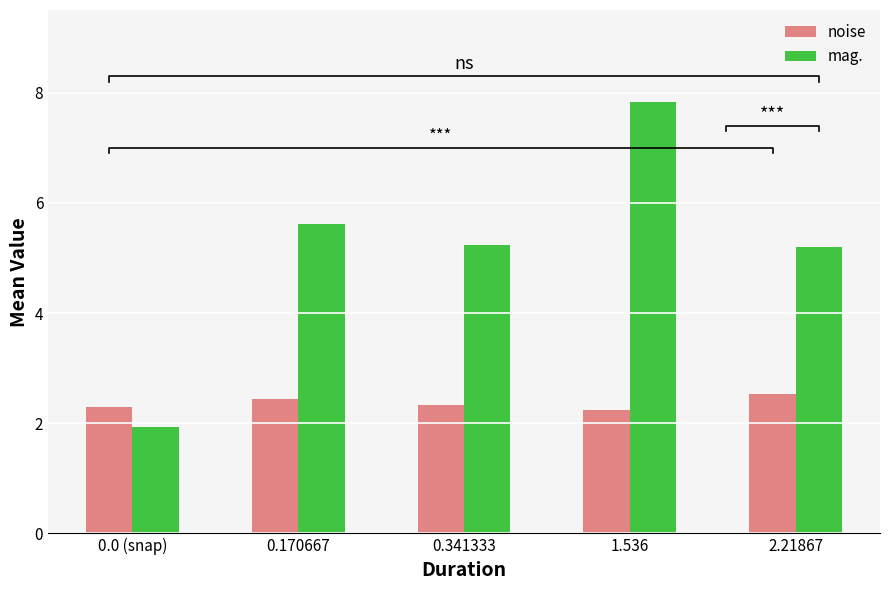

Which series has the largest range (max minus min)?

mag.